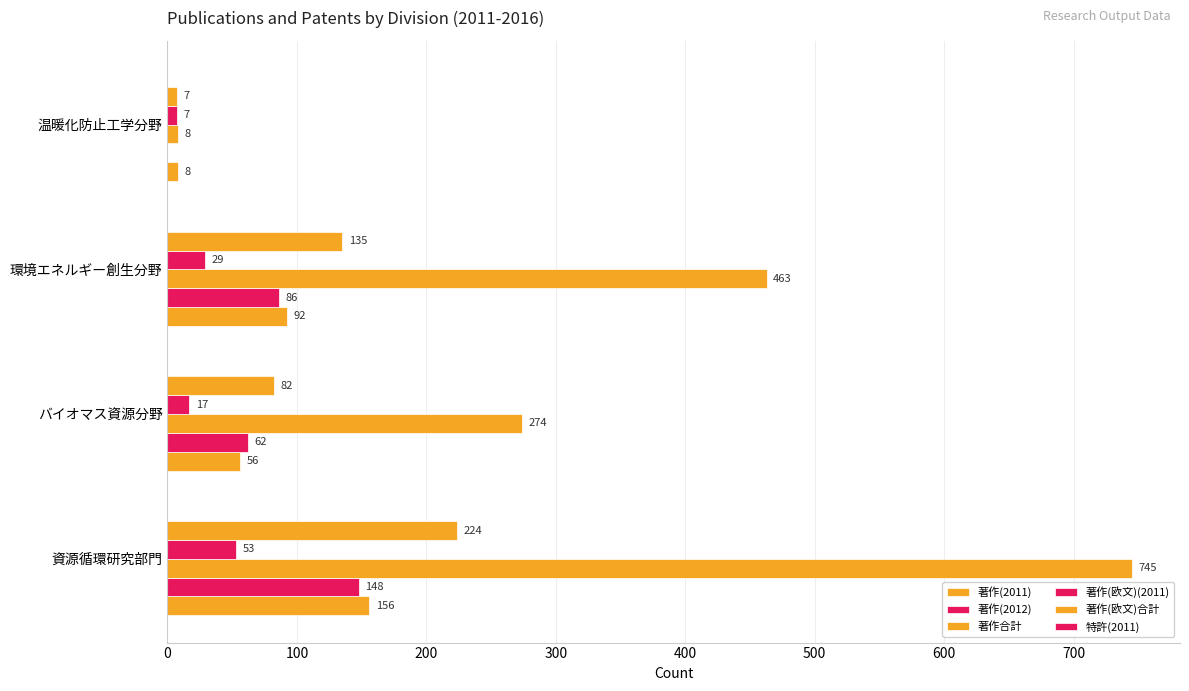

How many distinct data groups are displayed?

5